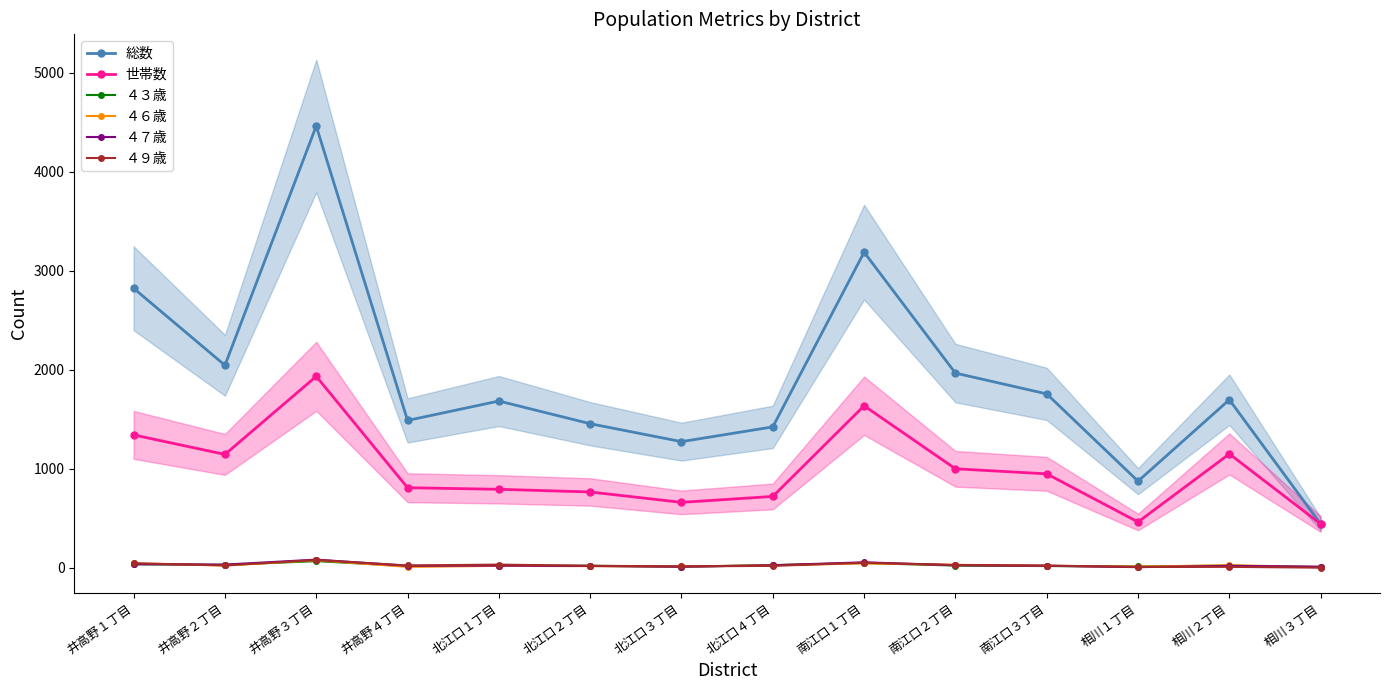

At which category is the sum across all series the highest?

井高野３丁目